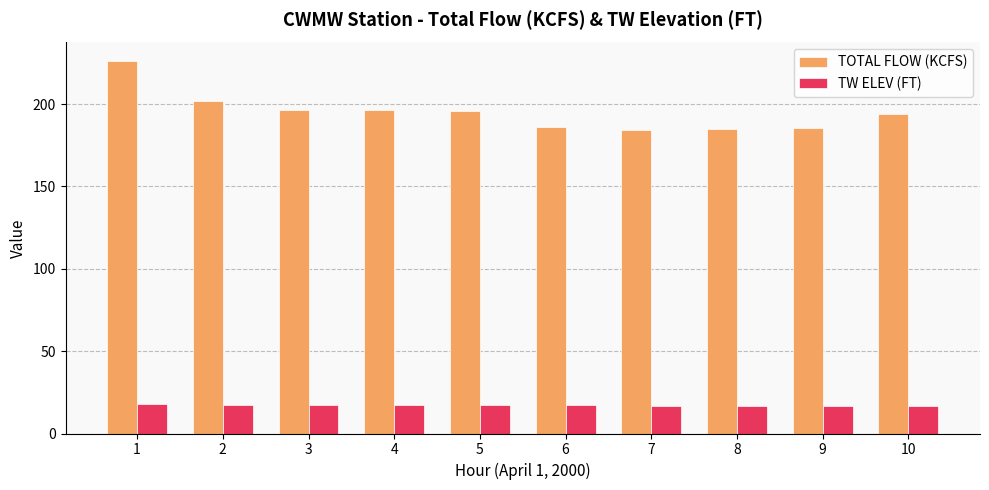

How many data points does each series have?

10